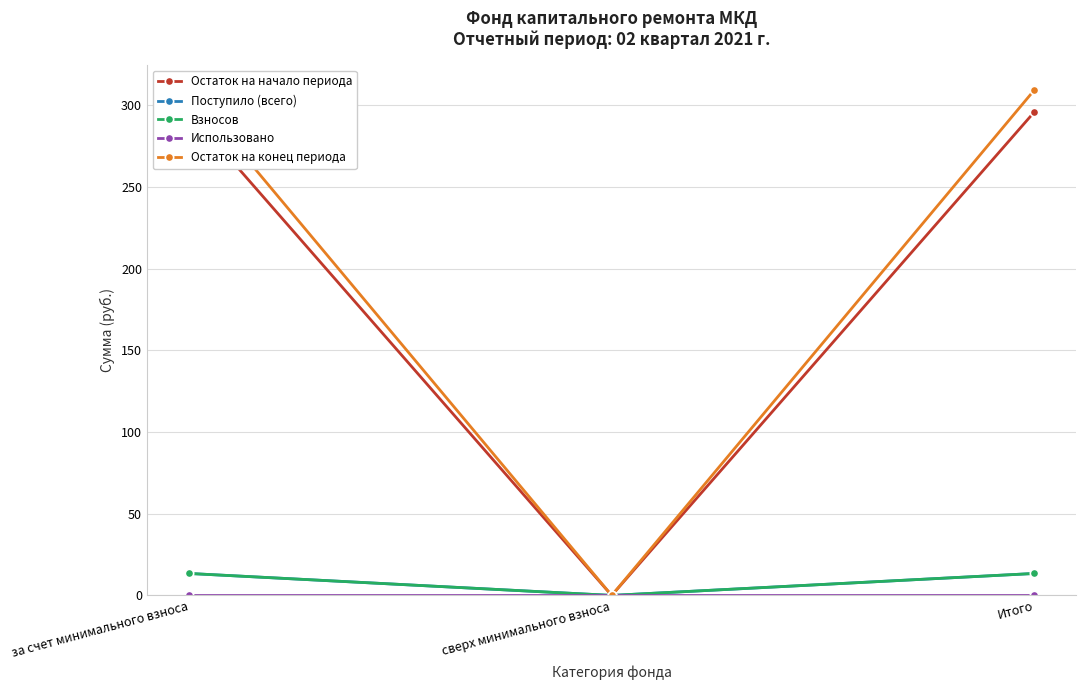

Between за счет минимального взноса and Итого, which series saw the biggest shift?

Остаток на начало периода